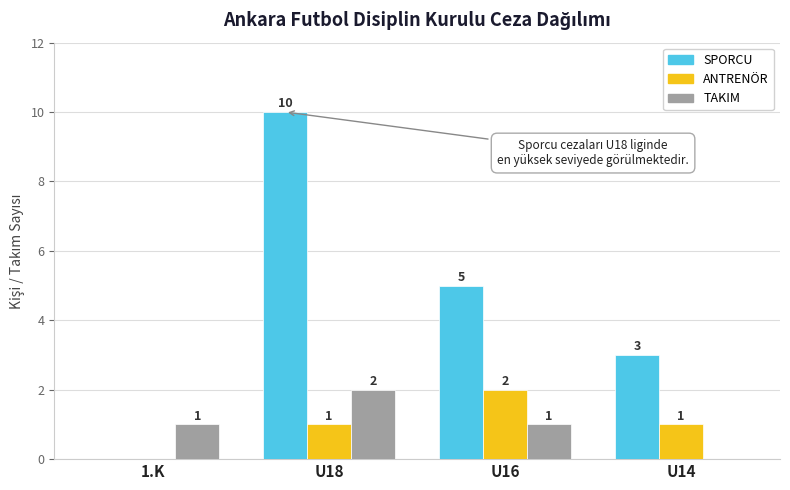

How many groups of bars are there?

4